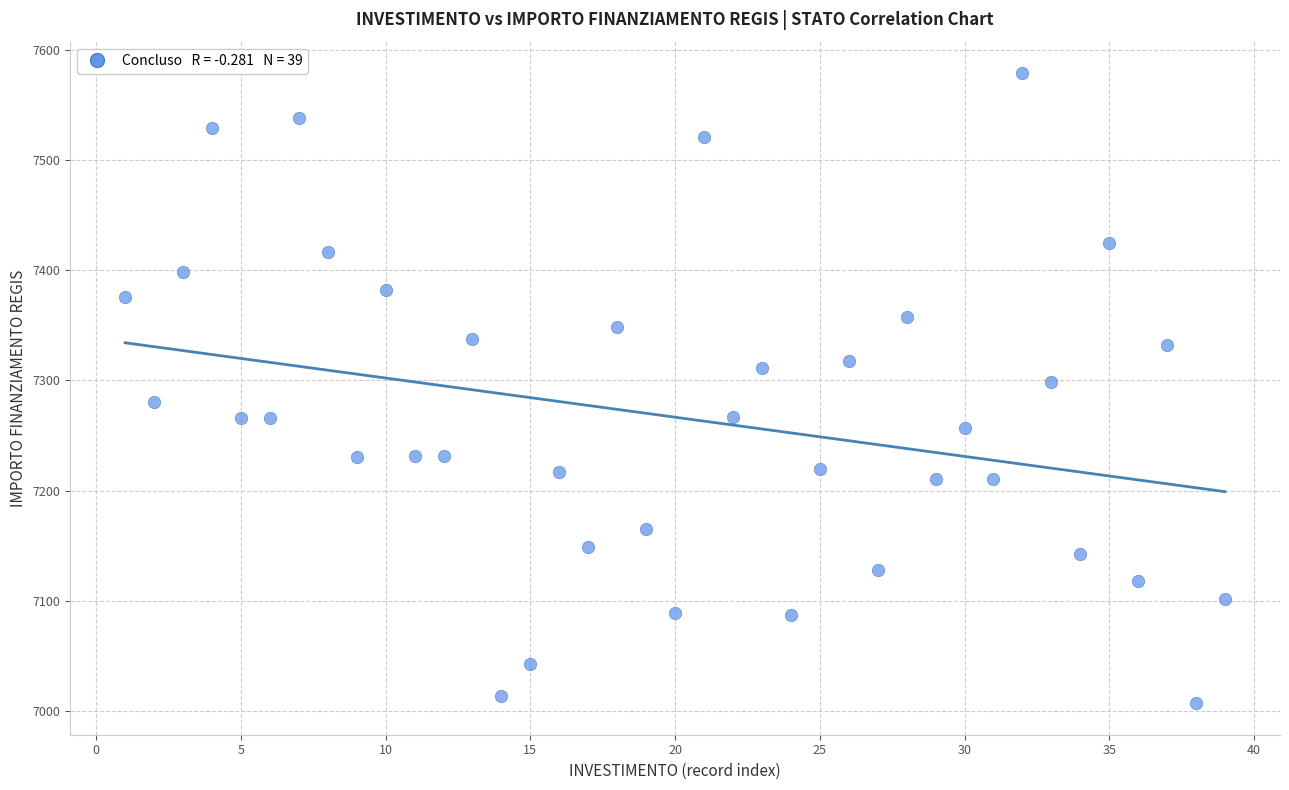

What is the range of X values (max minus min)?

38.0